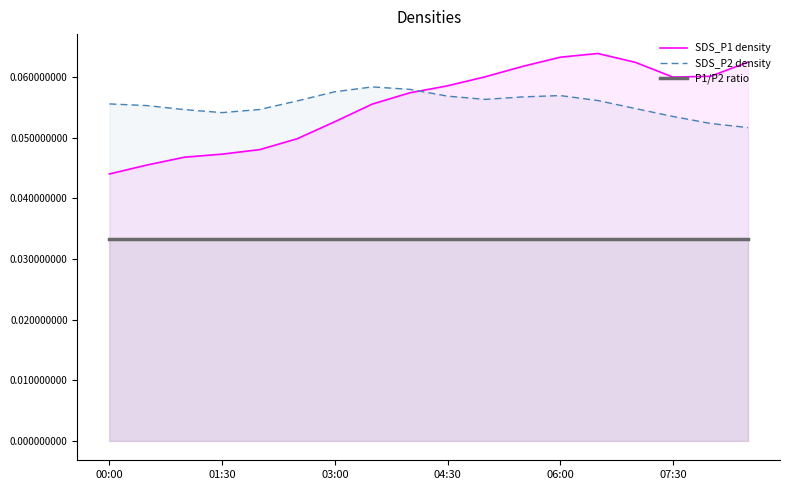

Reading left to right, list all the values displayed in this chart.

SDS_P1 density: 0.0	0.0	0.0	0.0	0.0	0.0	0.1	0.1	0.1	0.1	0.1	0.1	0.1	0.1	0.1	0.1	0.1	0.1
SDS_P2 density: 0.1	0.1	0.1	0.1	0.1	0.1	0.1	0.1	0.1	0.1	0.1	0.1	0.1	0.1	0.1	0.1	0.1	0.1
P1/P2 ratio: 0.0	0.0	0.0	0.0	0.0	0.0	0.0	0.0	0.0	0.0	0.0	0.0	0.0	0.0	0.0	0.0	0.0	0.0